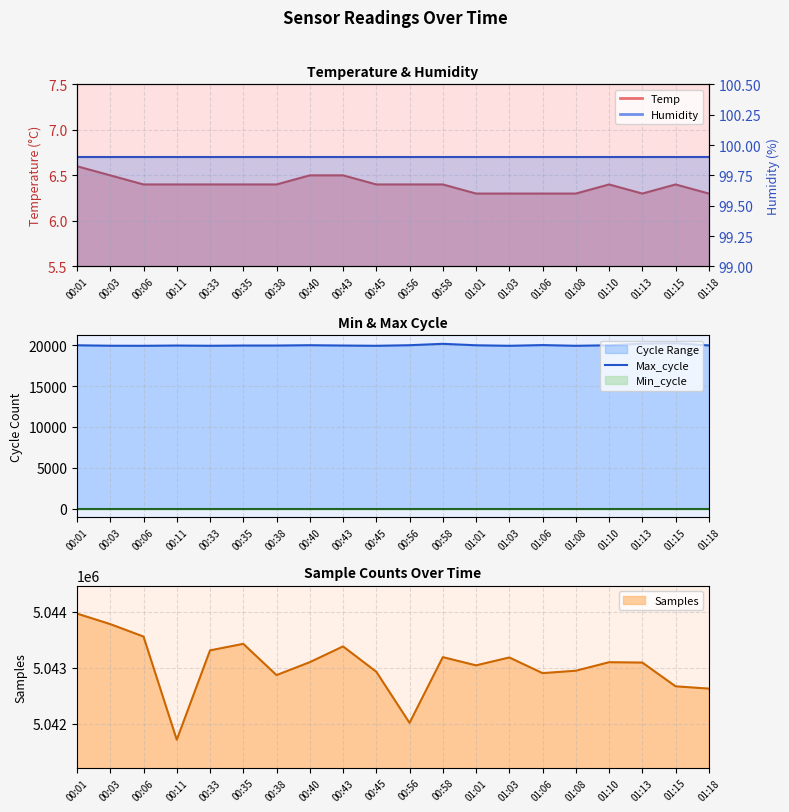

What is the sum of the values at 00:40 and 01:15?

40221